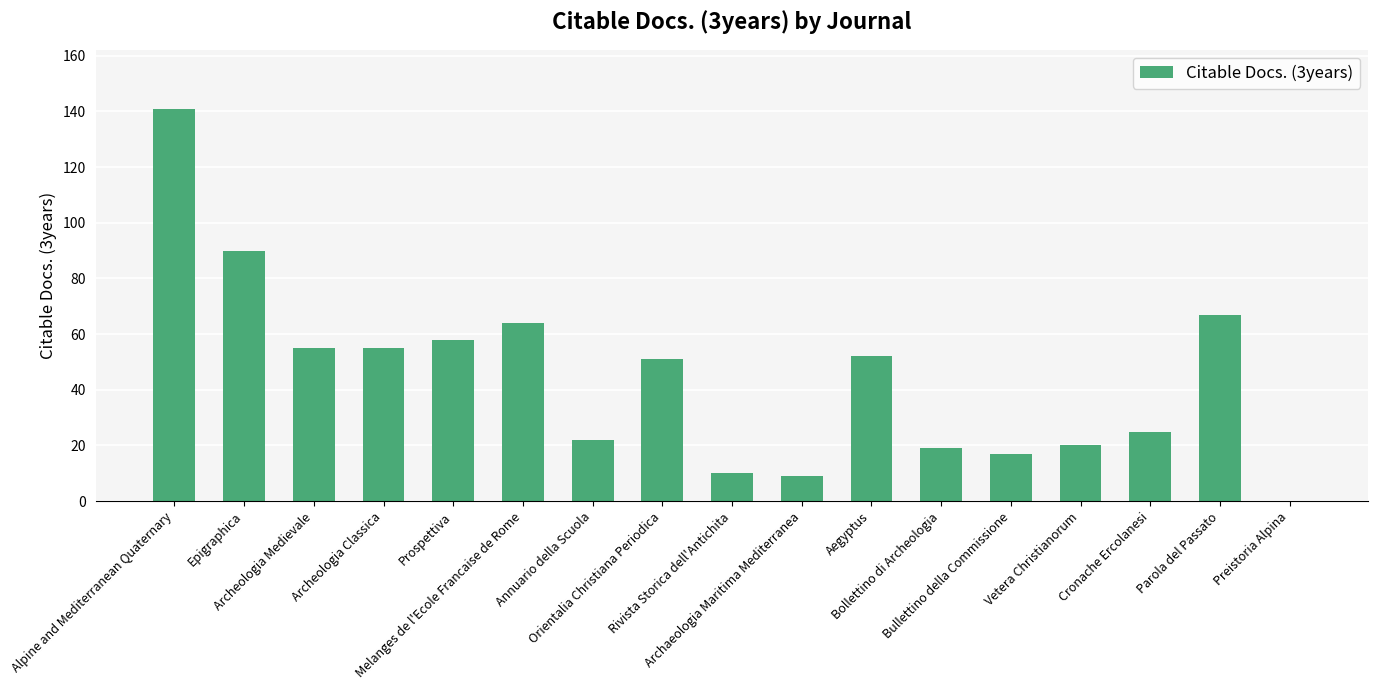

Reading right to left, what are all the values shown in this chart?

0	67	25	20	17	19	52	9	10	51	22	64	58	55	55	90	141